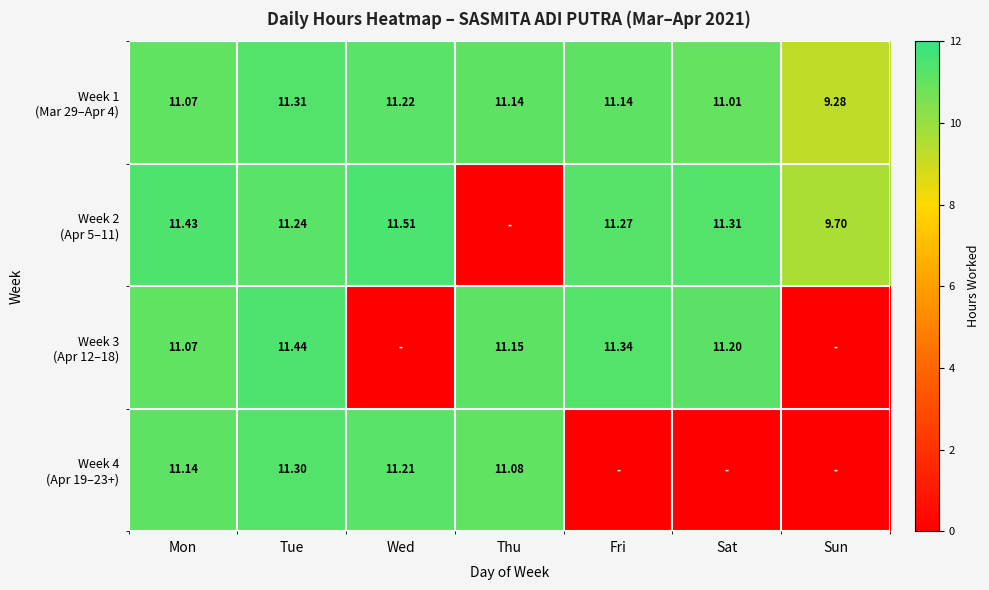

At which category is the sum across all series the highest?

Tue